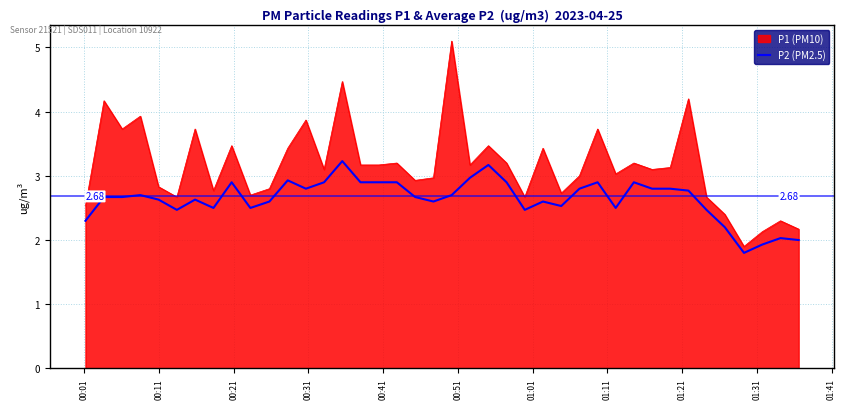

What is the greatest value displayed?

5.1